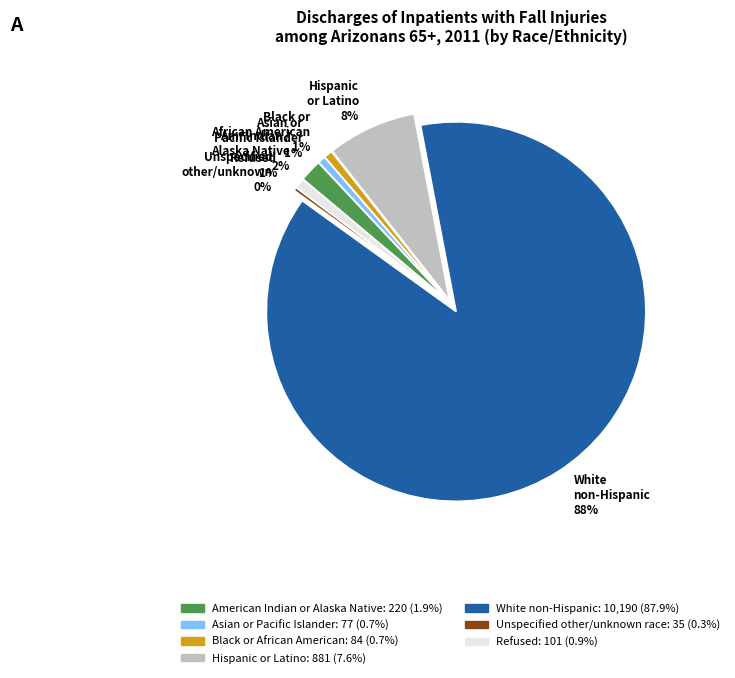

What is the ratio of the value at White non-Hispanic 88% to the value at Unspecified other/unknown 0%?

291.1